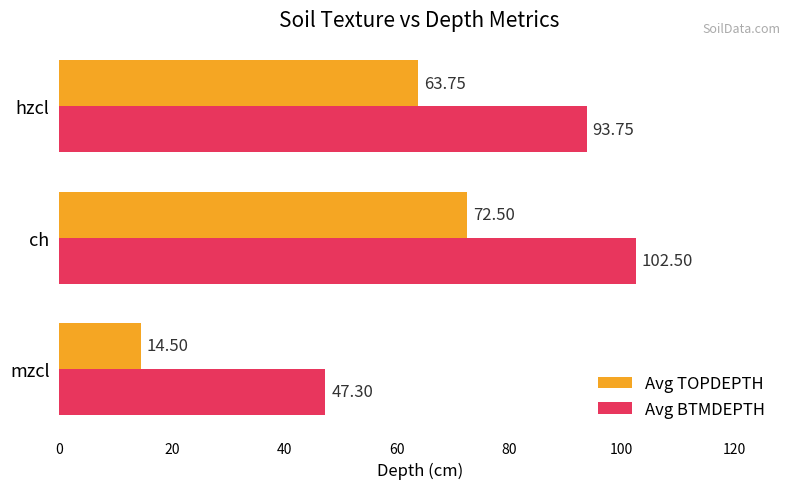

Where is Avg BTMDEPTH nearest to the value 74?

hzcl